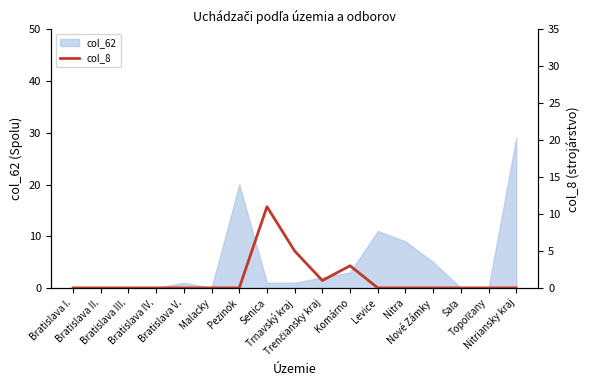

How many lines are shown in the chart?

1